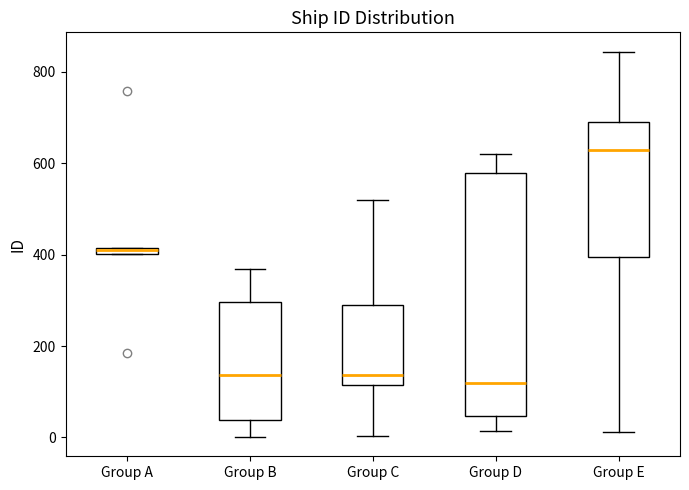

Comparing the boxes themselves (not the whiskers), which one is the tallest?

Group D